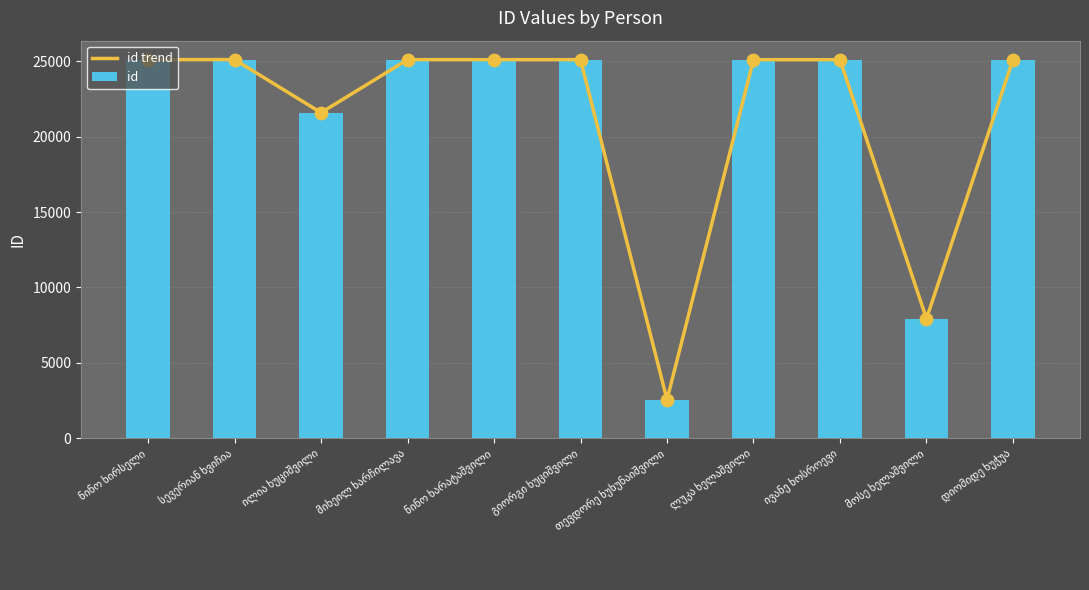

What is the change in value from გიორგი ხუციშვილი to ლუკა ხელაშვილი?

-1